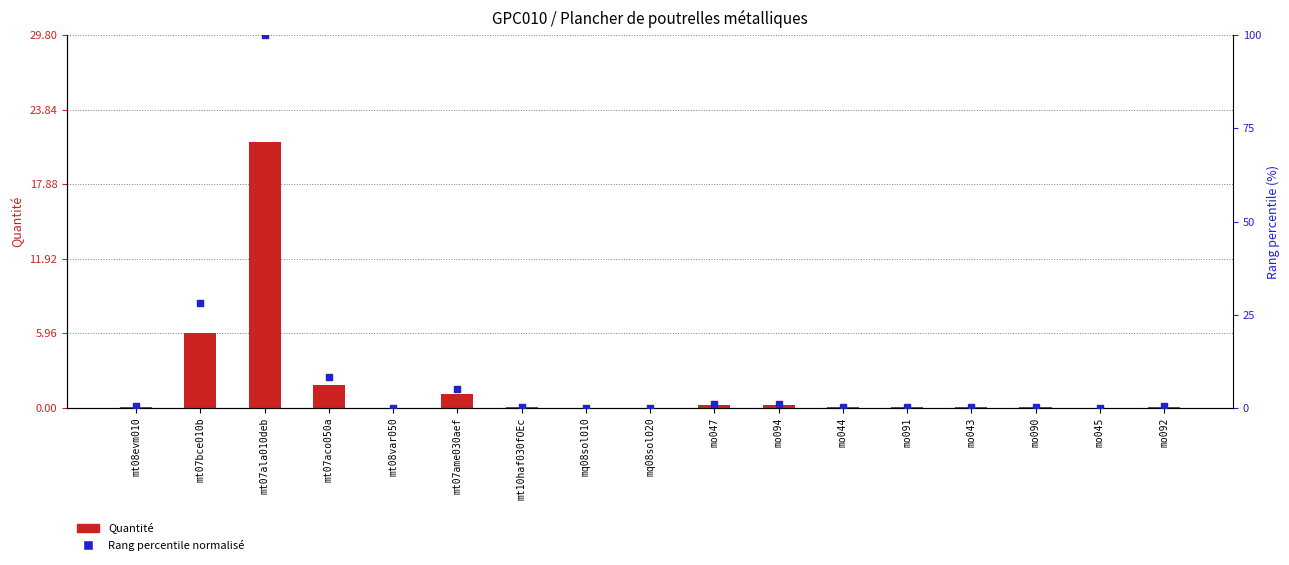

Is the value of Rang percentile (normalisé) at mt10haf030fOEc greater than the value of Quantité (valeur) at mo043?

Yes